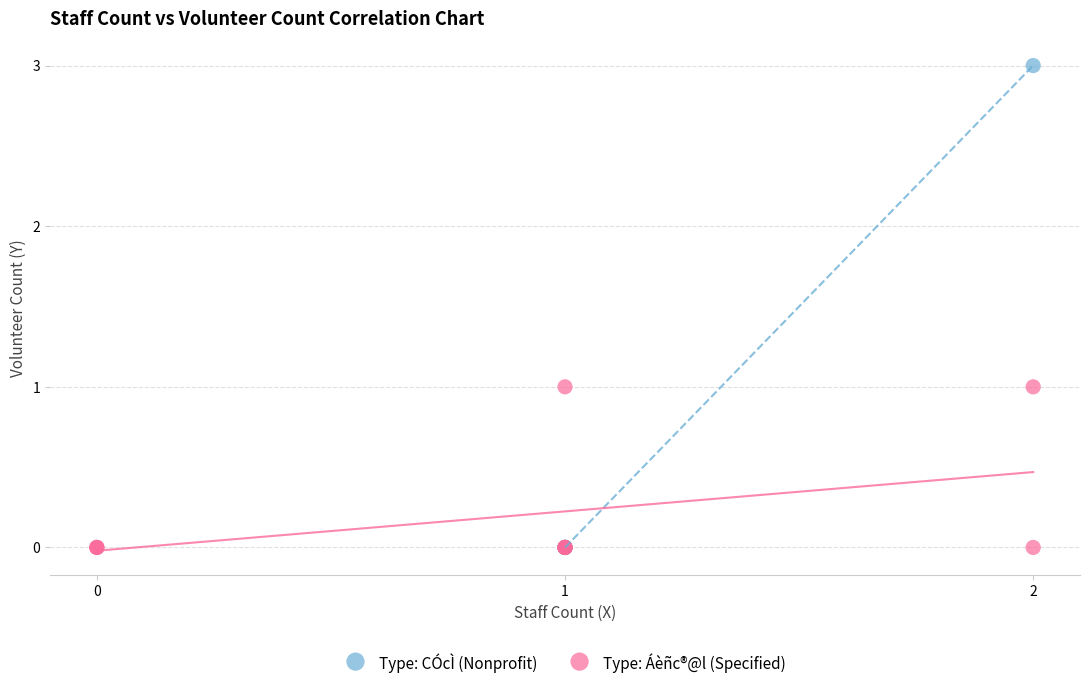

Which series contains the highest Y value?

Type: CÓcÌ (Nonprofit)